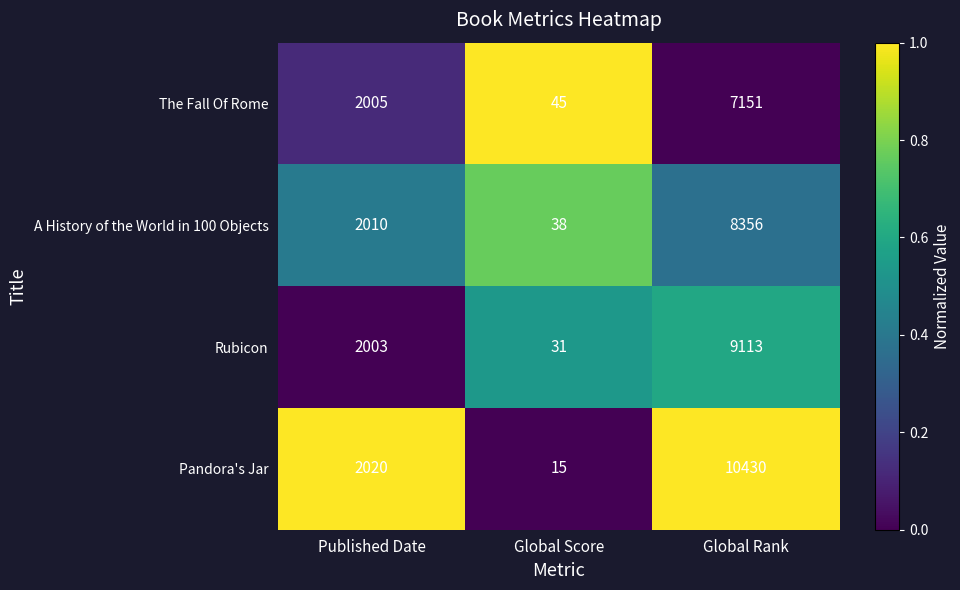

What is the spread (max minus min) of values at Published Date?

17